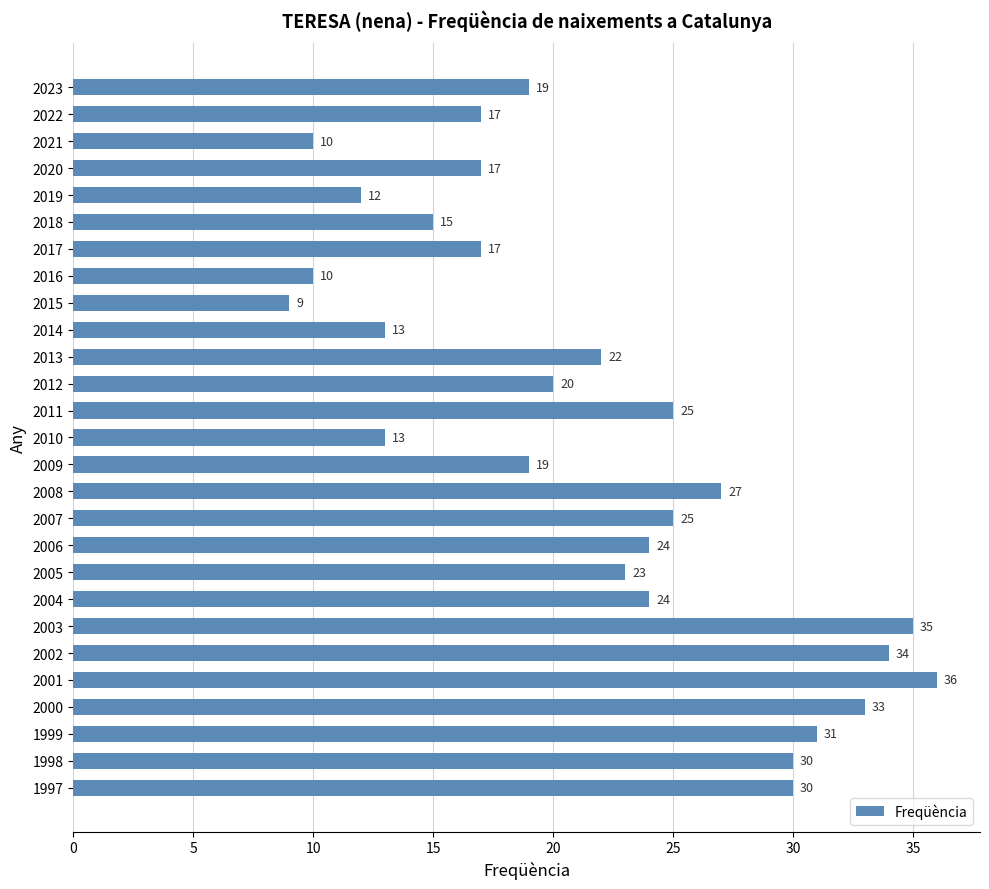

Reading top to bottom, list all the values displayed in this chart.

2023=19	2022=17	2021=10	2020=17	2019=12	2018=15	2017=17	2016=10	2015=9	2014=13	2013=22	2012=20	2011=25	2010=13	2009=19	2008=27	2007=25	2006=24	2005=23	2004=24	2003=35	2002=34	2001=36	2000=33	1999=31	1998=30	1997=30